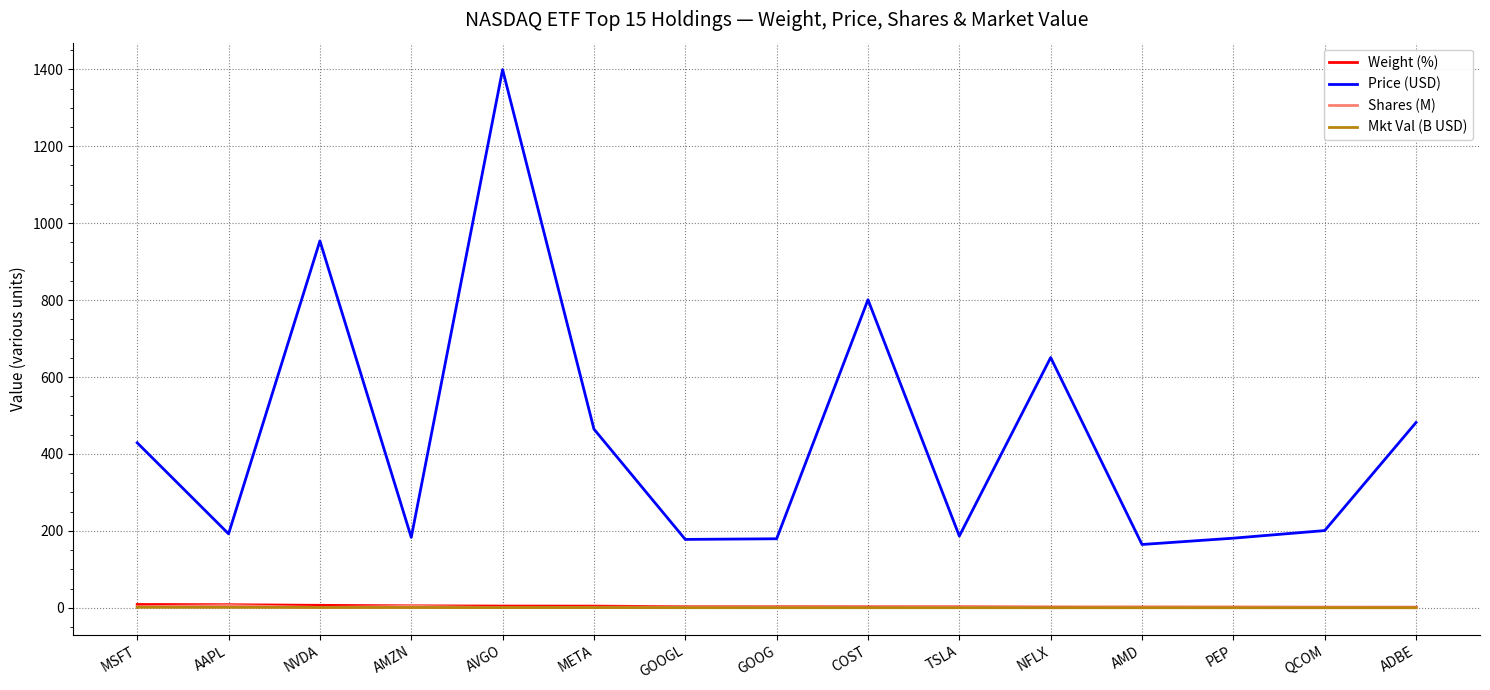

Which series has the largest total across all categories?

Price (USD)